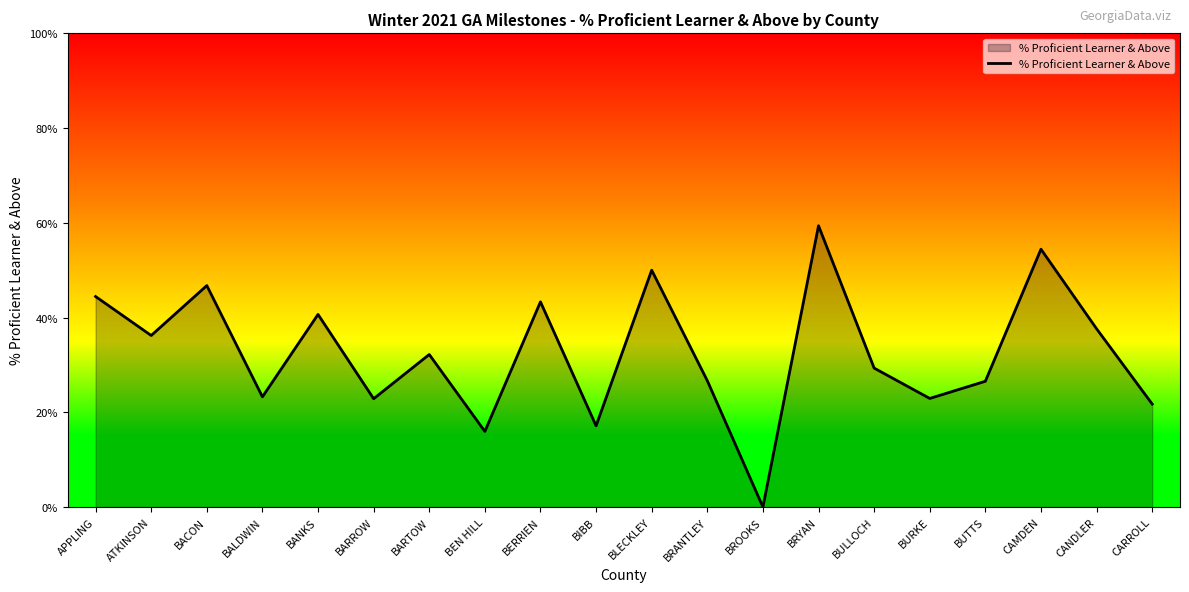

What position from the right is BULLOCH?

6